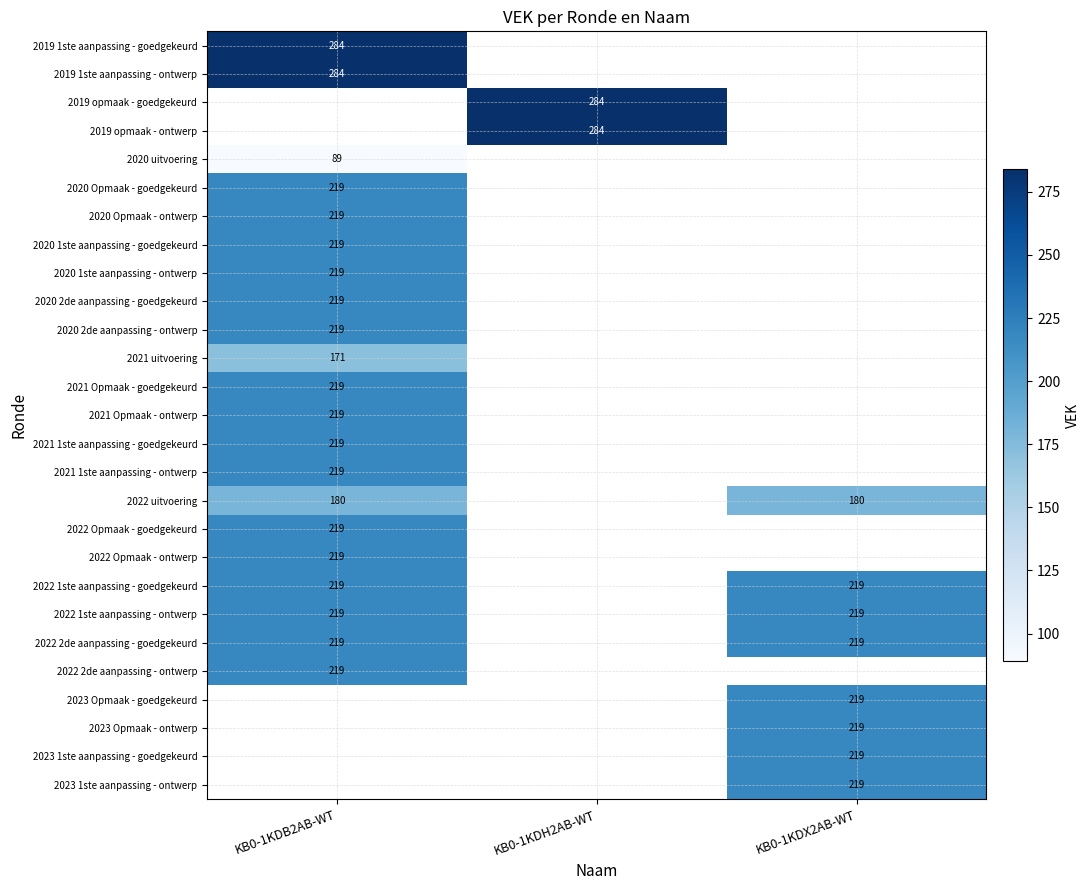

How many categories are shown in the chart?

3